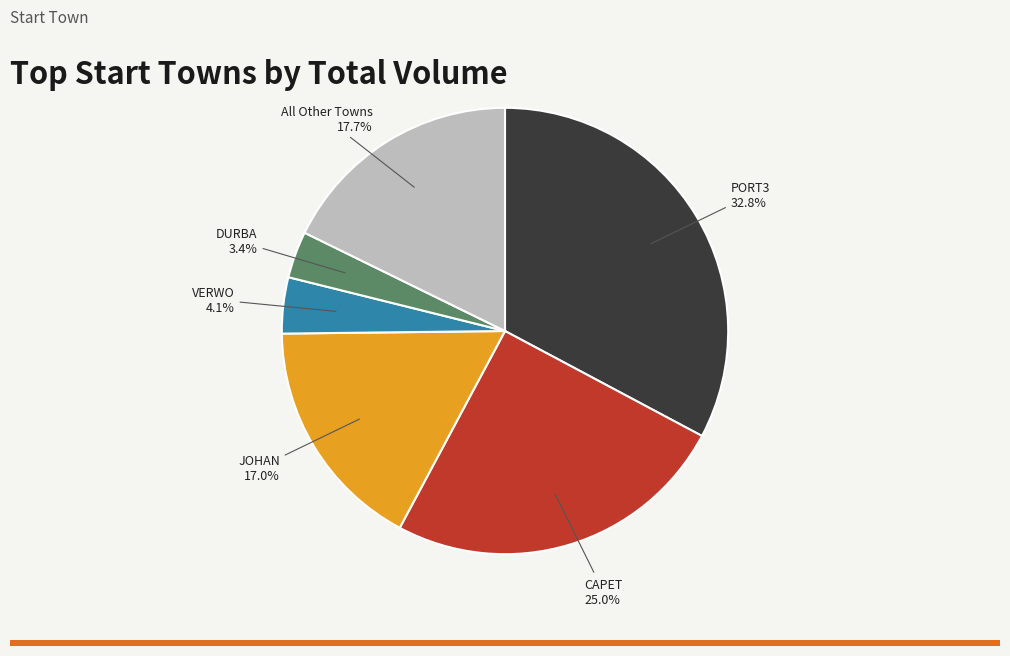

Is there a majority slice in this chart?

No